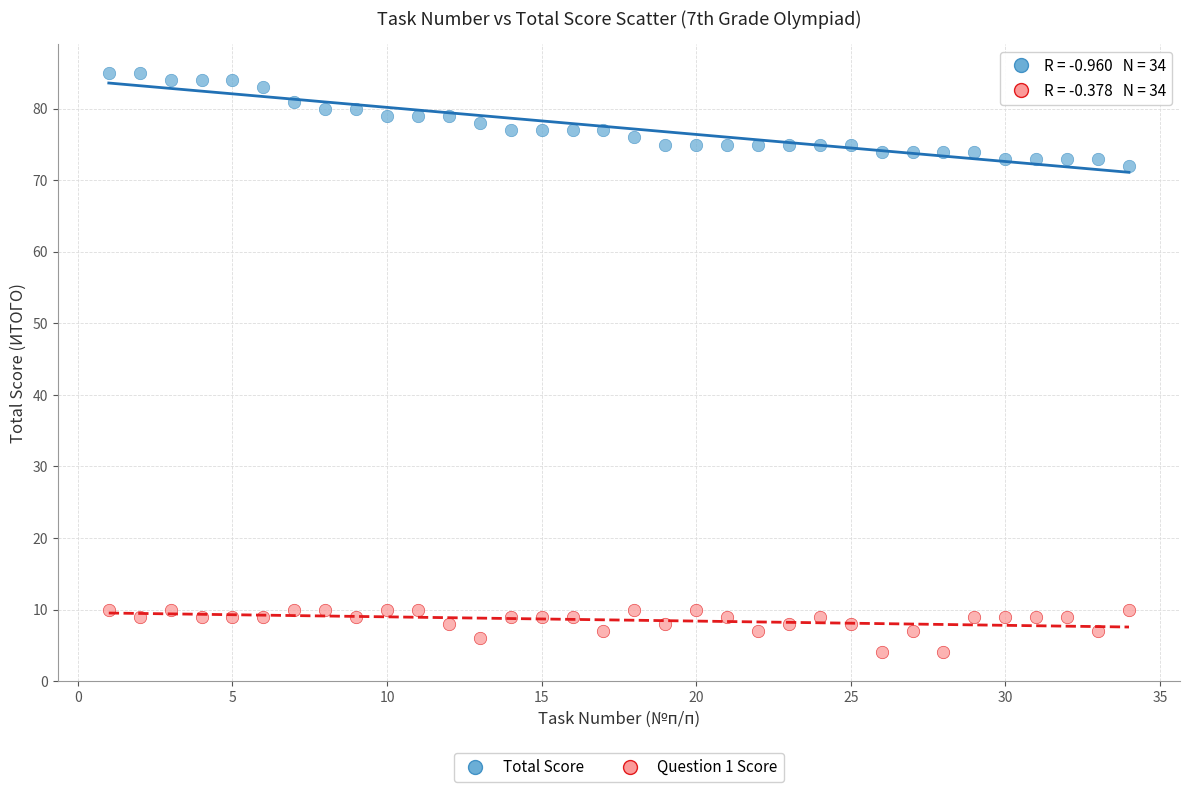

Which series contains the lowest Y value?

Question 1 Score